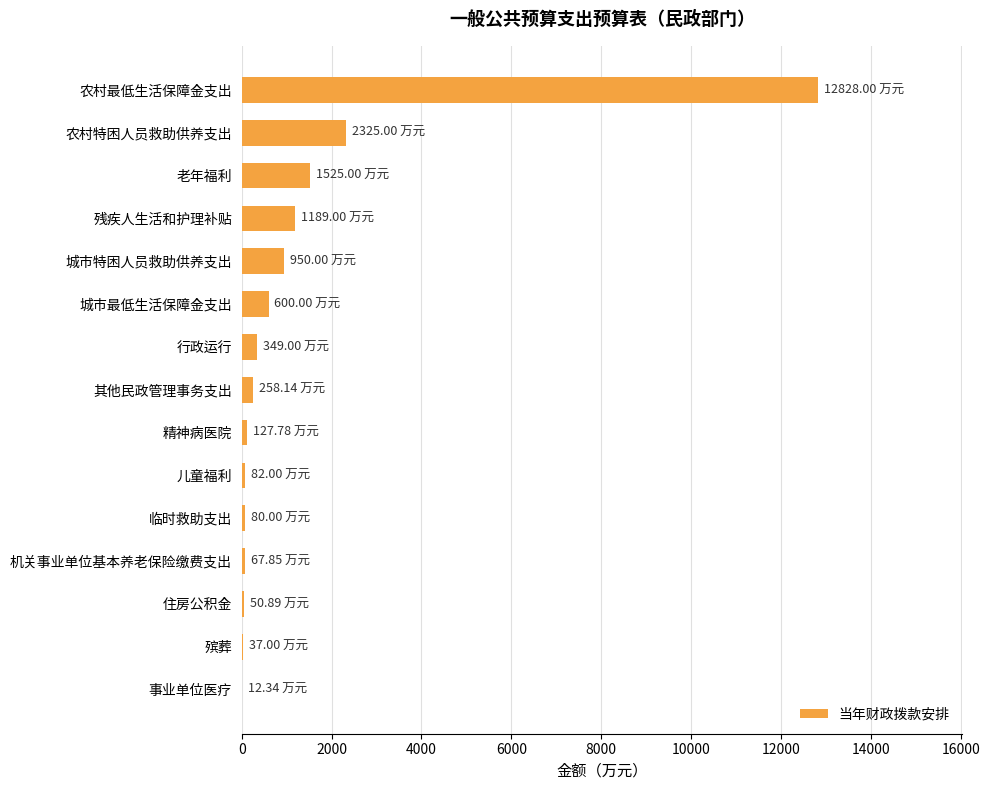

At which label is the value closest to 6420?

农村特困人员救助供养支出